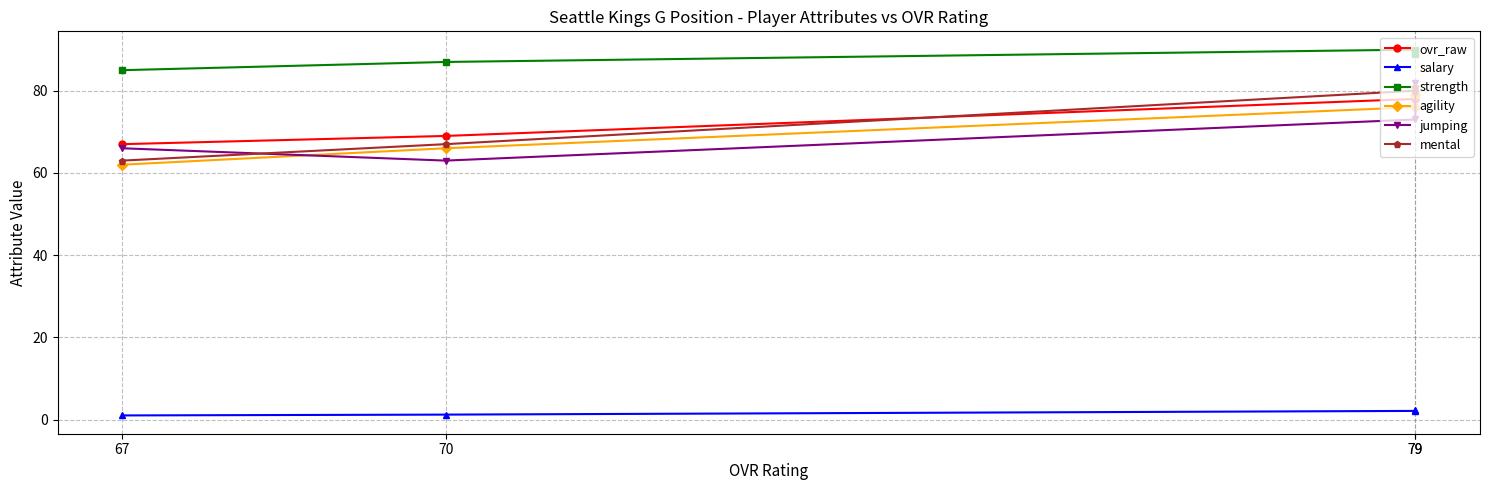

Between 67 and 79, which is larger?

79